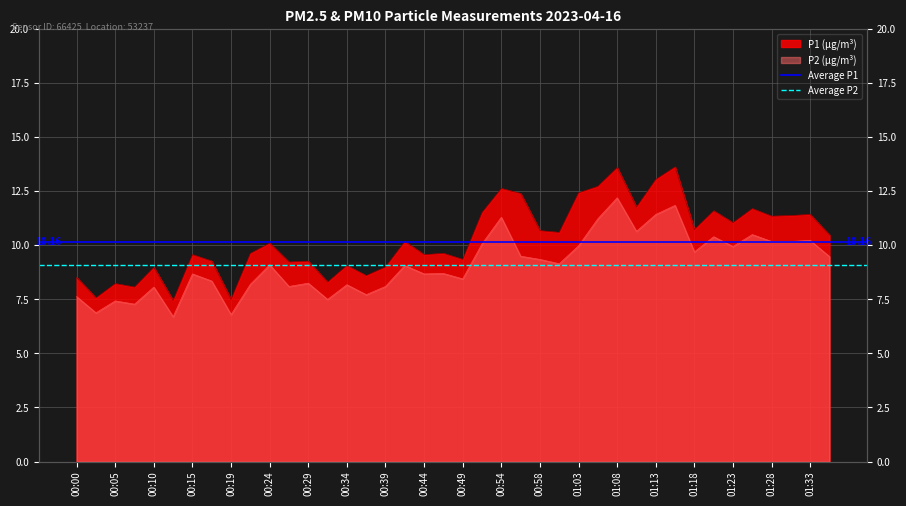

Rank the series by their average value, from lowest to highest.

Average P2, Average P1